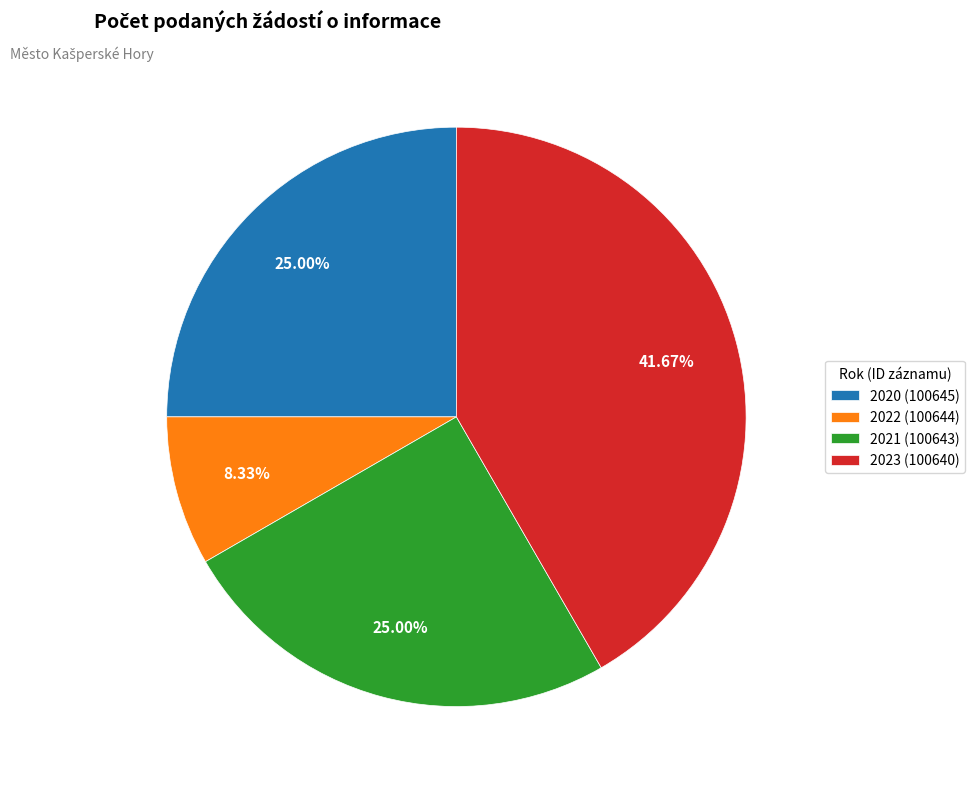

To the nearest percent, what is the difference between the 2020 (100645) and 2022 (100644) slice percentages?

17%